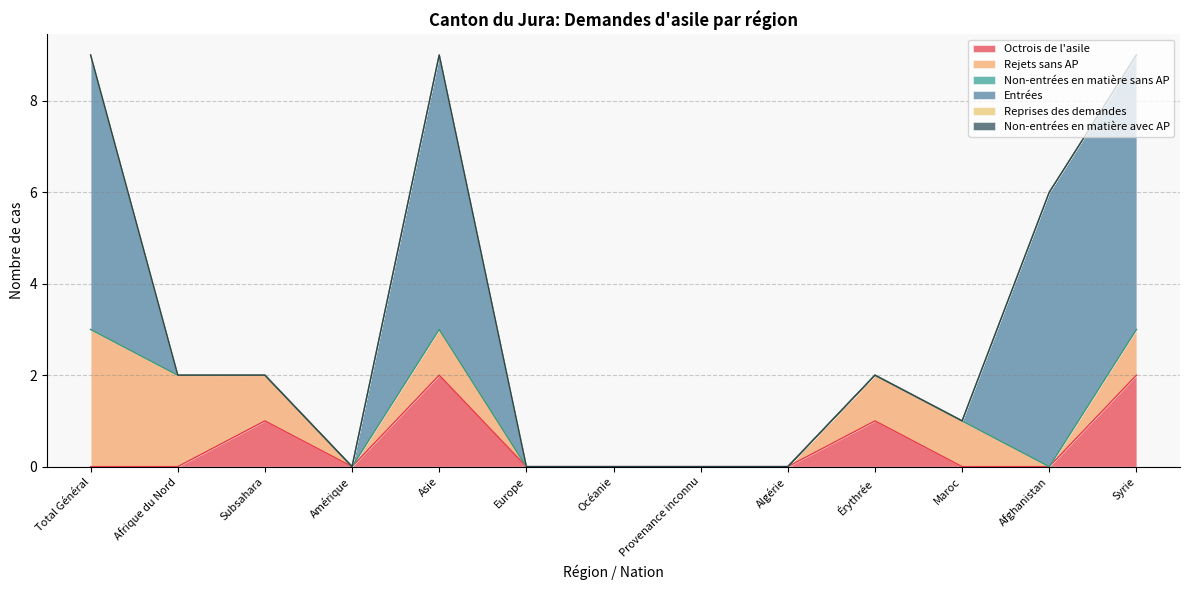

Which series has the largest total across all categories?

Entrées